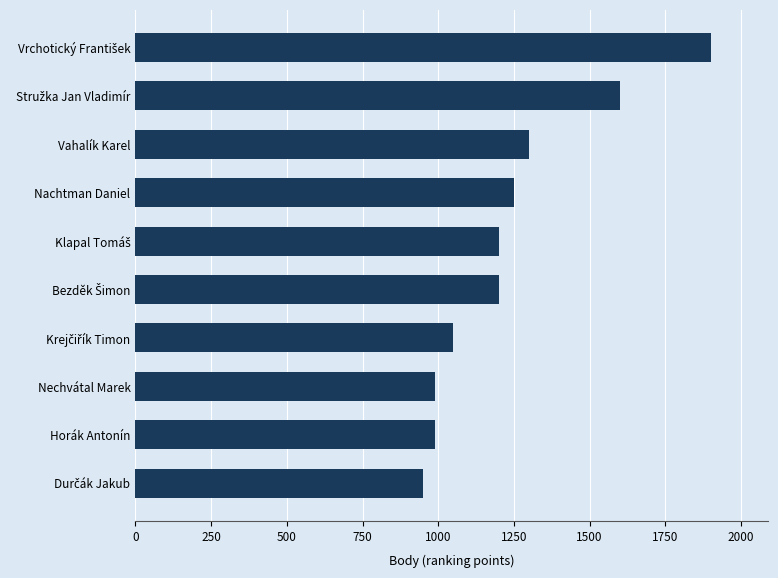

Reading top to bottom, what are all the values shown in this chart?

1900	1600	1300	1250	1200	1200	1050	990	990	950